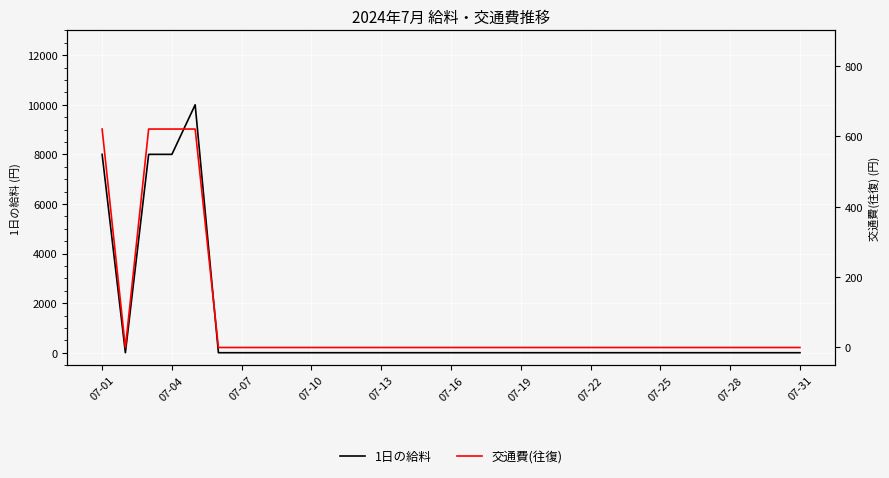

True or false: 交通費(往復) and 1日の給料 cross at least once.

False